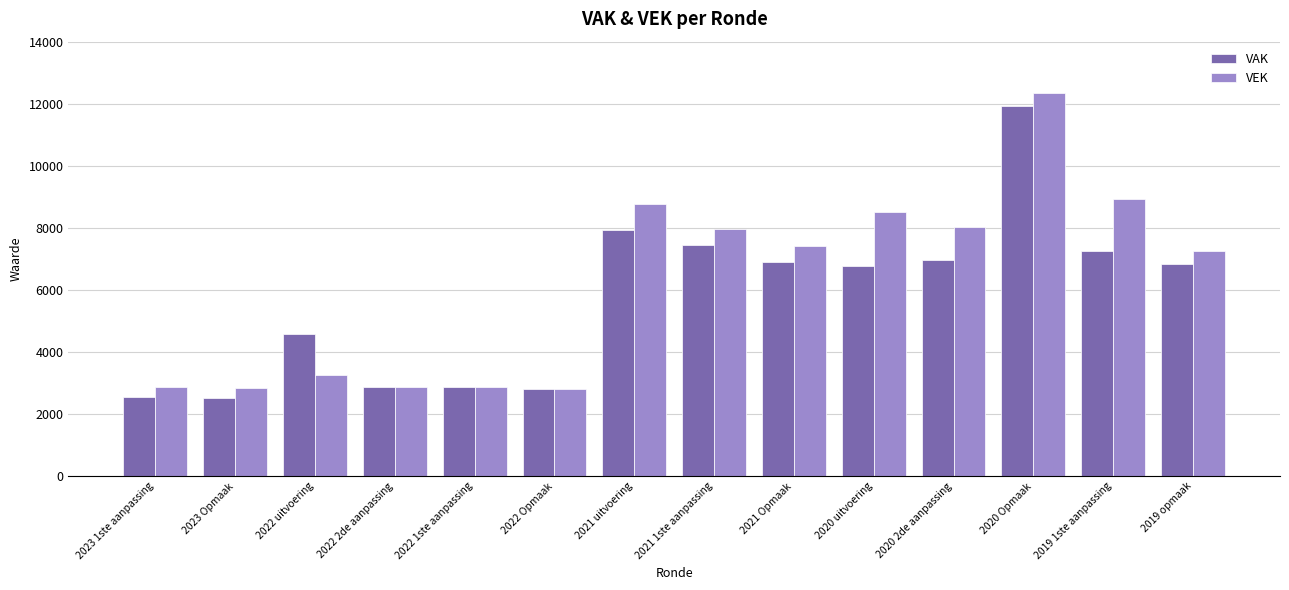

What is the difference between the VAK values at 2021 uitvoering and 2021 Opmaak?

1020